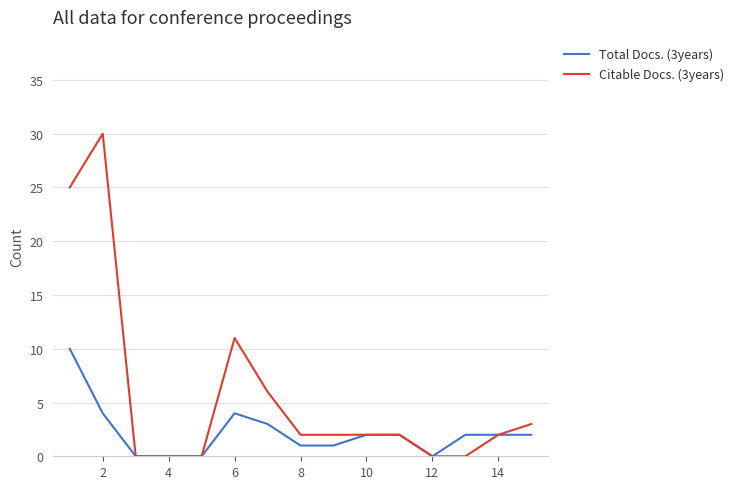

List the series in order of their overall mean, lowest first.

Total Docs. (3years), Citable Docs. (3years)